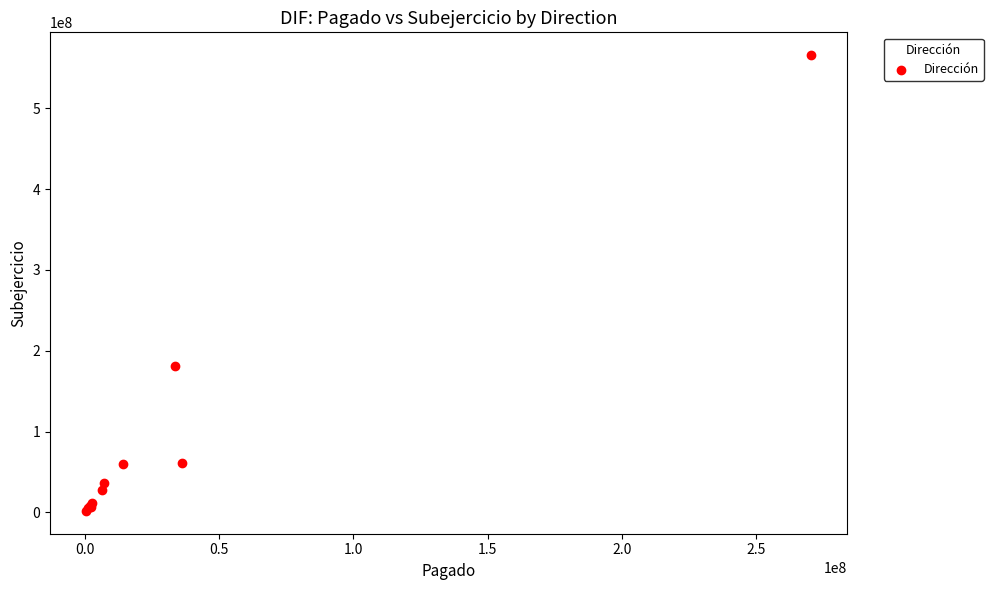

What Y value in the scatter plot is closest to 283802015?

181053870.8